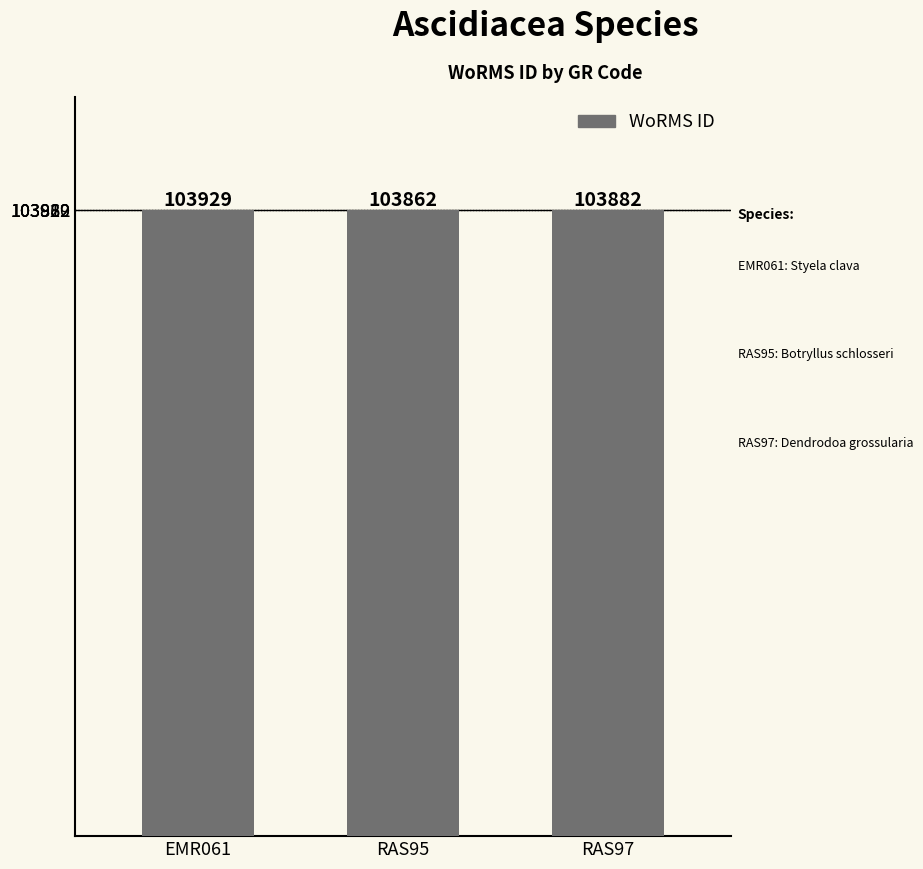

Which has a higher value, RAS95 or RAS97?

RAS97